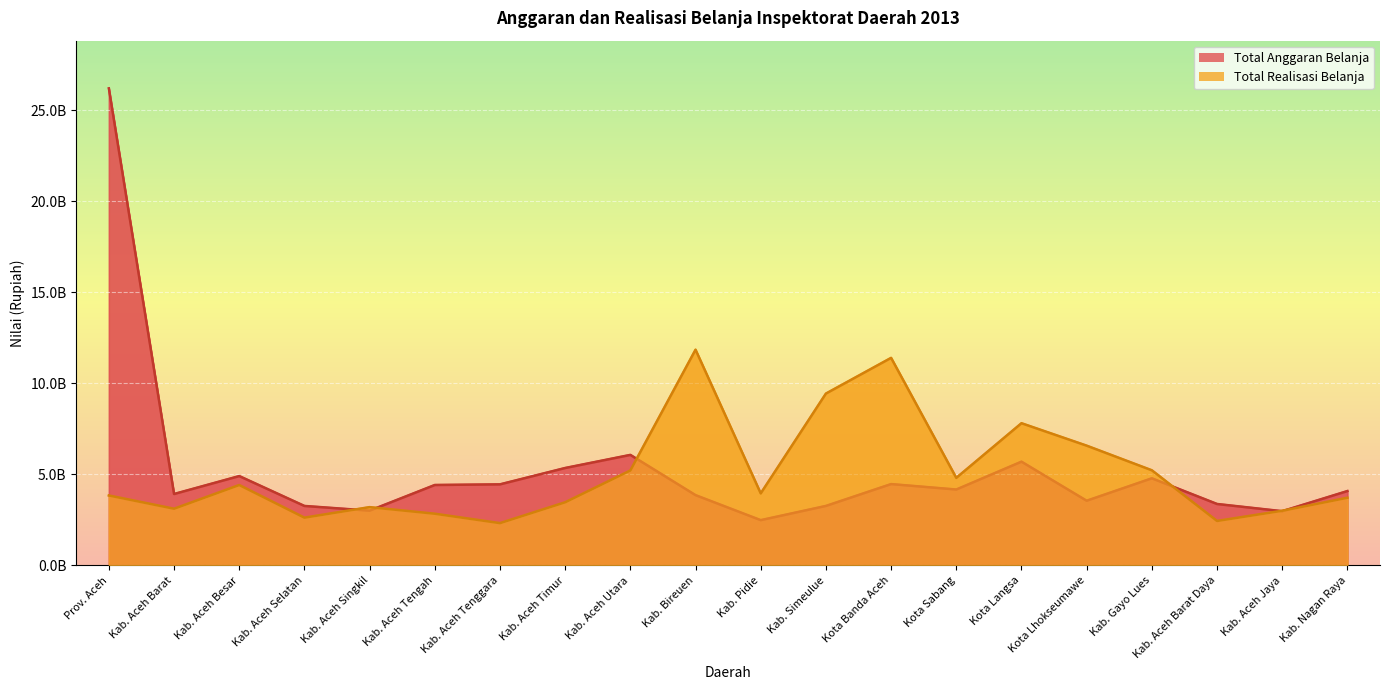

Reading right to left, what are all the values shown in this chart?

Total Anggaran Belanja: 4086400319	2980246803	3376307312	4786441934	3554528373	5700982466	4171100125	4469713518	3268896254	2487859098	3861838289	6073820780	5353712031	4454887194	4419987000	3009869467	3268422058	4910027052	3924607169	26213777623
Total Realisasi Belanja: 3719461052	3005064828	2444505237	5228058663	6581193822	7814658745	4811475526	11405276817	9443188559	3958560461	11854437268	5218919748	3471221006	2325455108	2842149023	3203174310	2626280177	4419080929	3117177361	3844231754